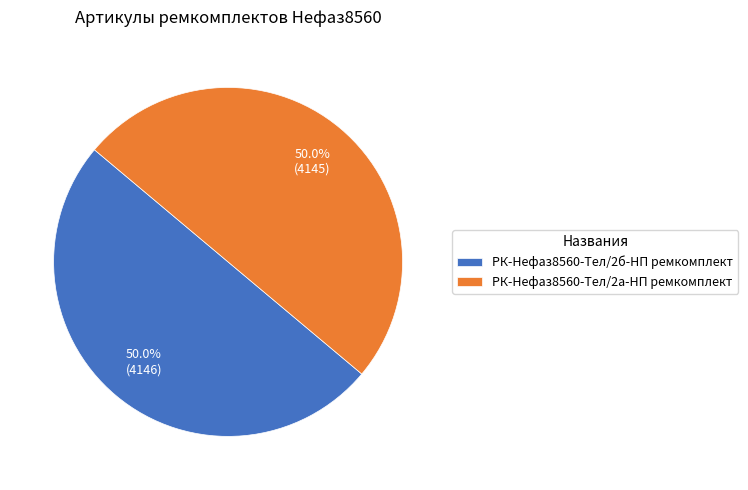

Approximately how many times larger is the value at РК-Нефаз8560-Тел/2а-НП ремкомплект compared to РК-Нефаз8560-Тел/2б-НП ремкомплект?

1.0